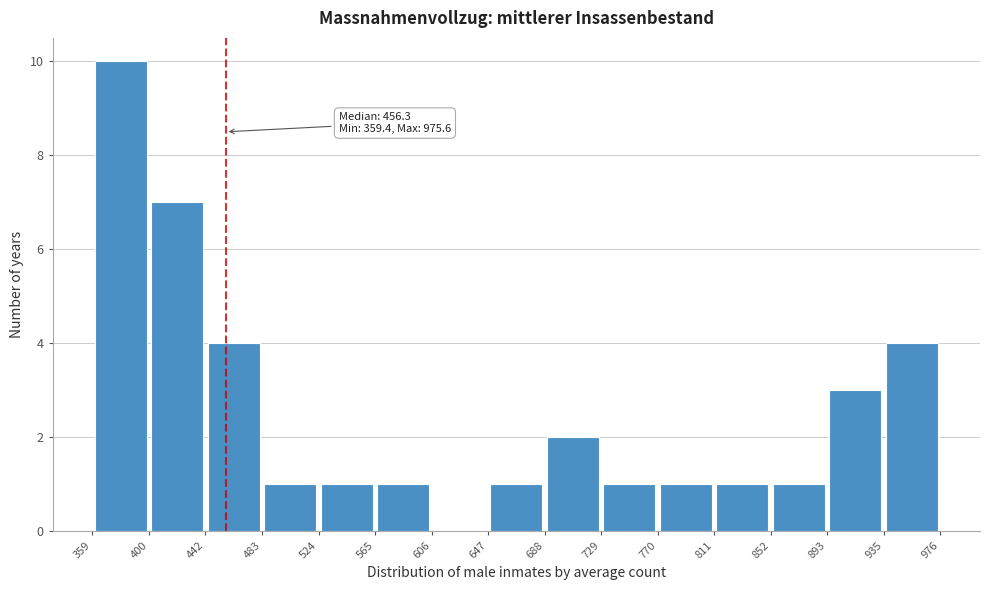

Over which range of the x-axis is the bar tallest?

359 to 400